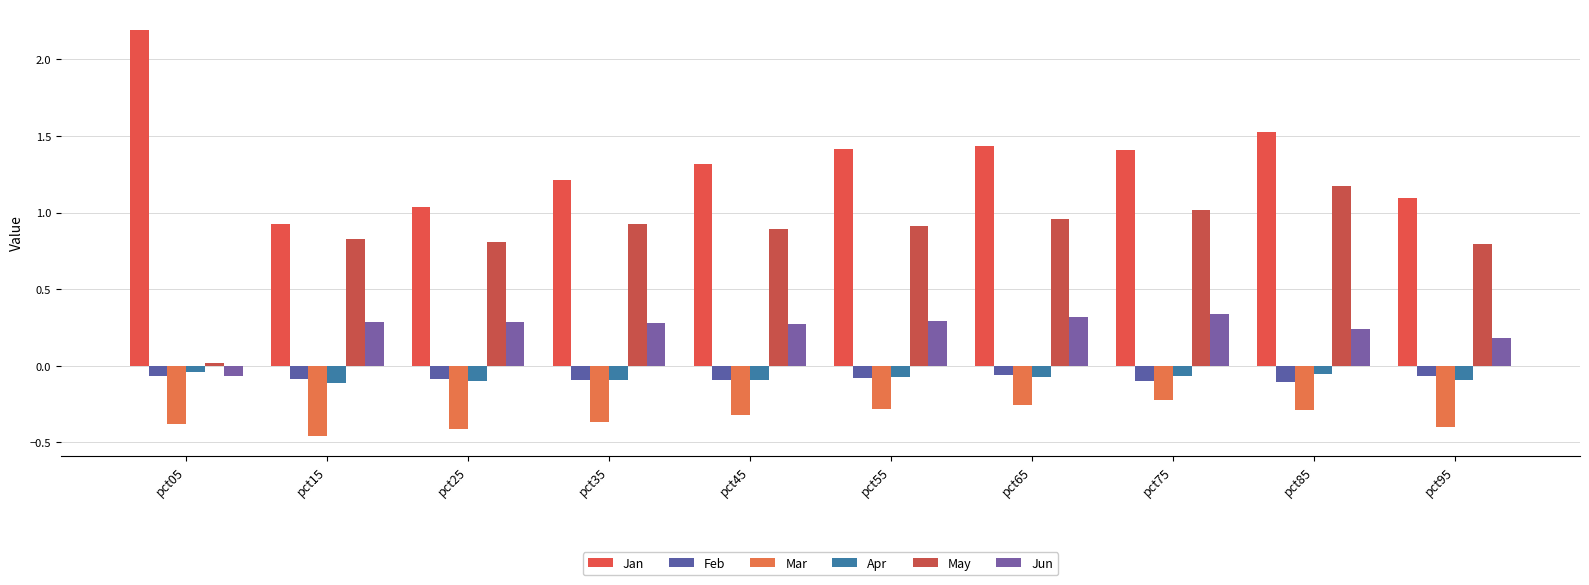

How many data points does each series have?

10